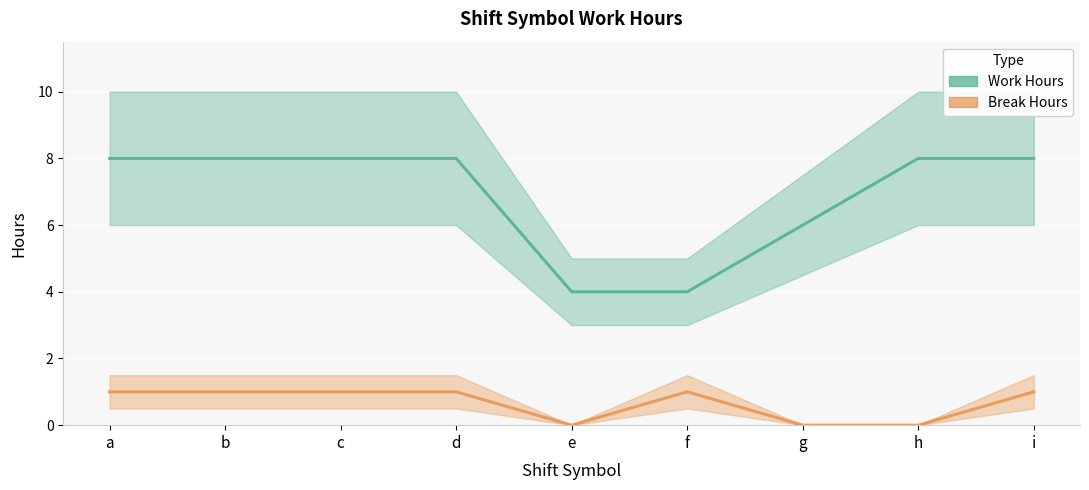

Which series has the largest range (max minus min)?

Work Hours